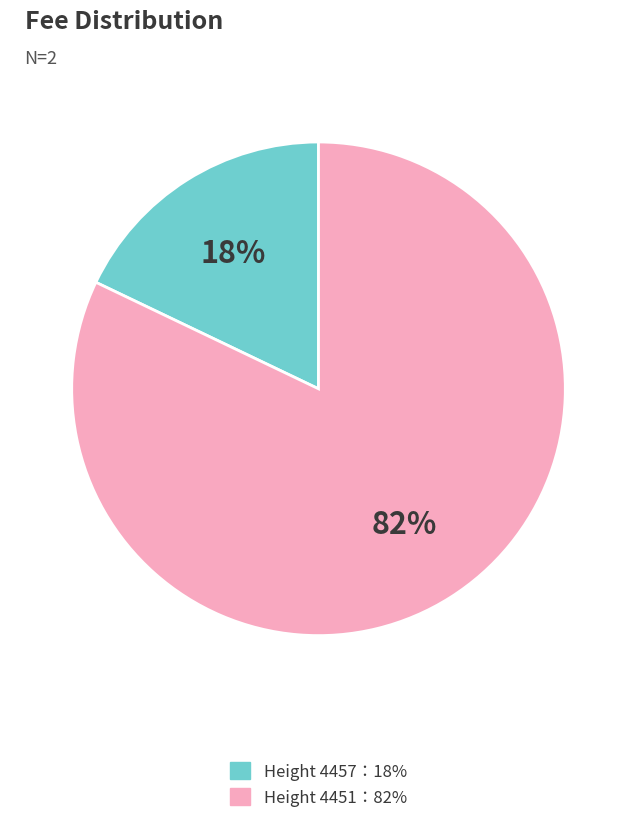

Does any single category account for the majority?

Yes